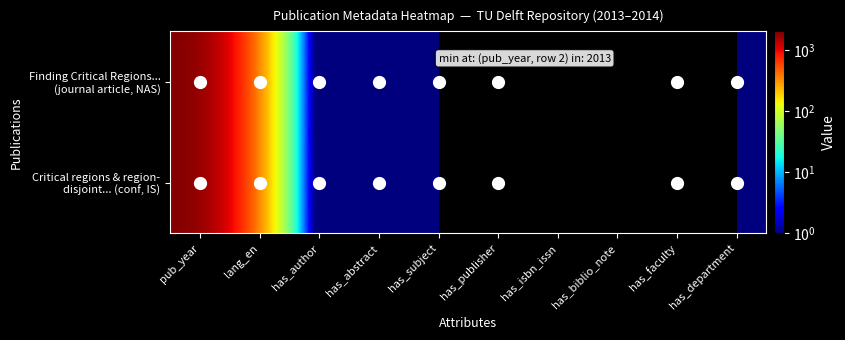

At how many categories does at least one series exceed 755?

1